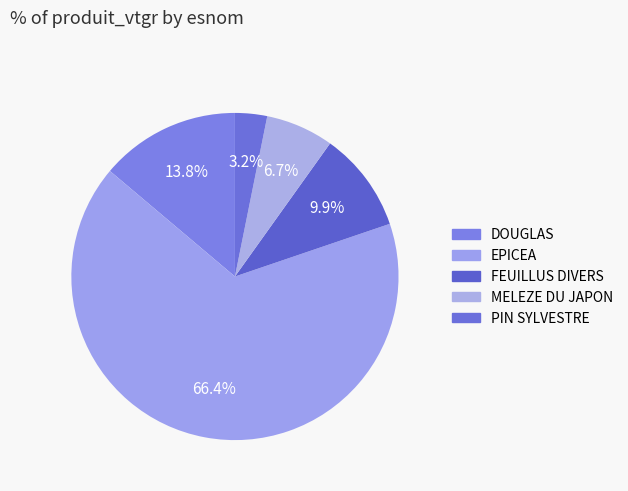

Count the number of slices in the pie.

5